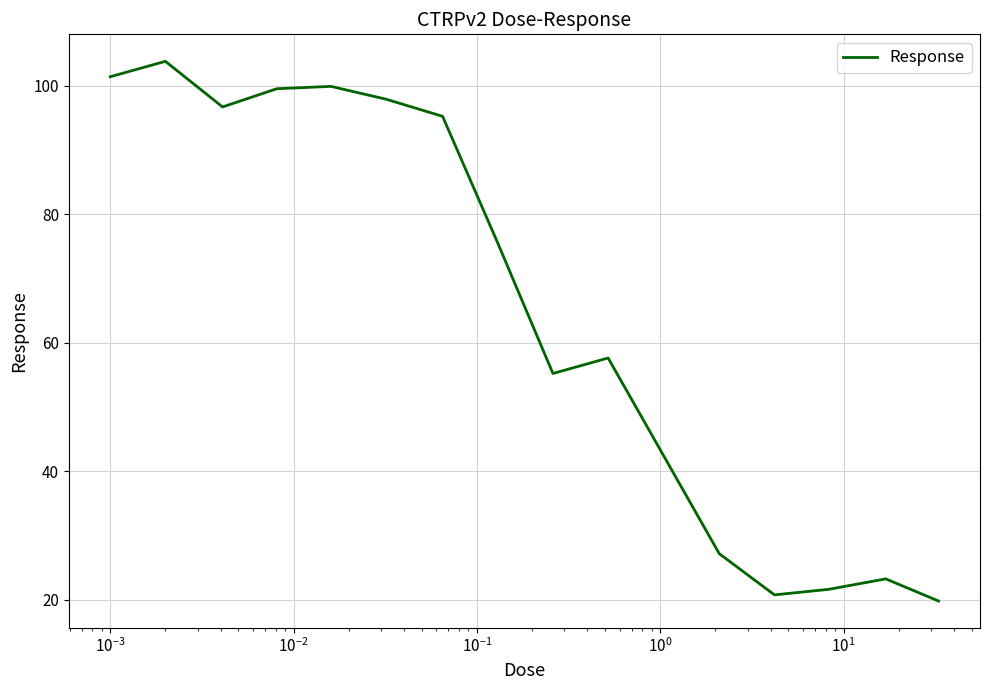

What is the greatest value displayed?

103.8